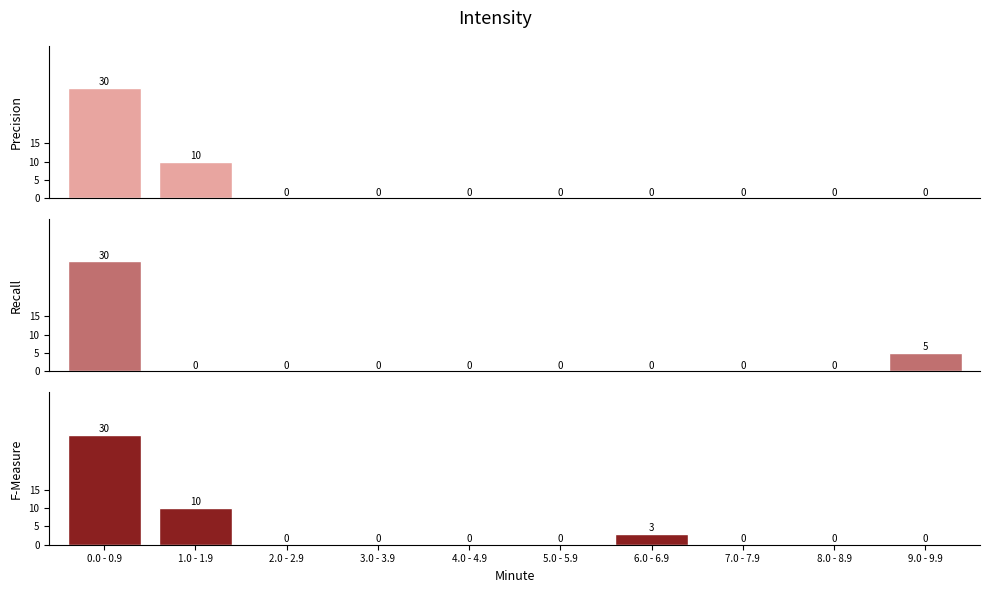

What is the total value across all series at 6.0 - 6.9?

3